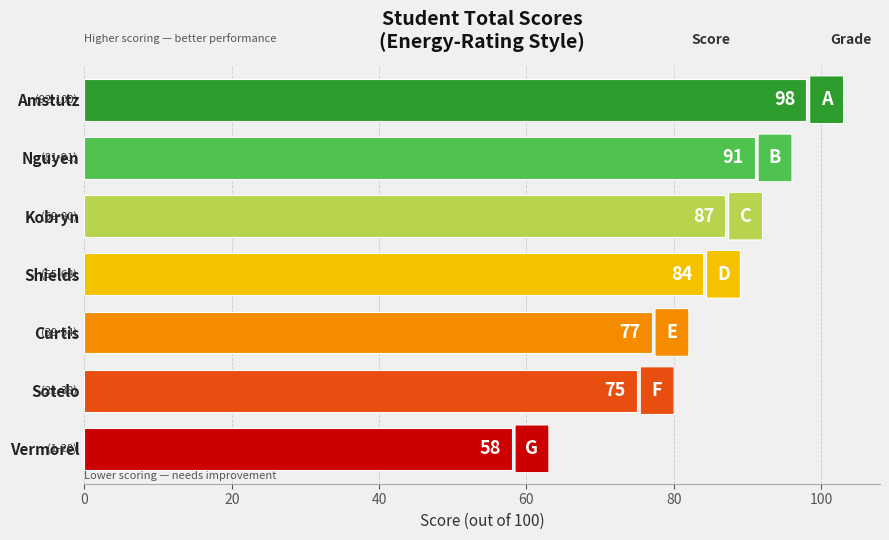

What is the smallest value displayed?

58